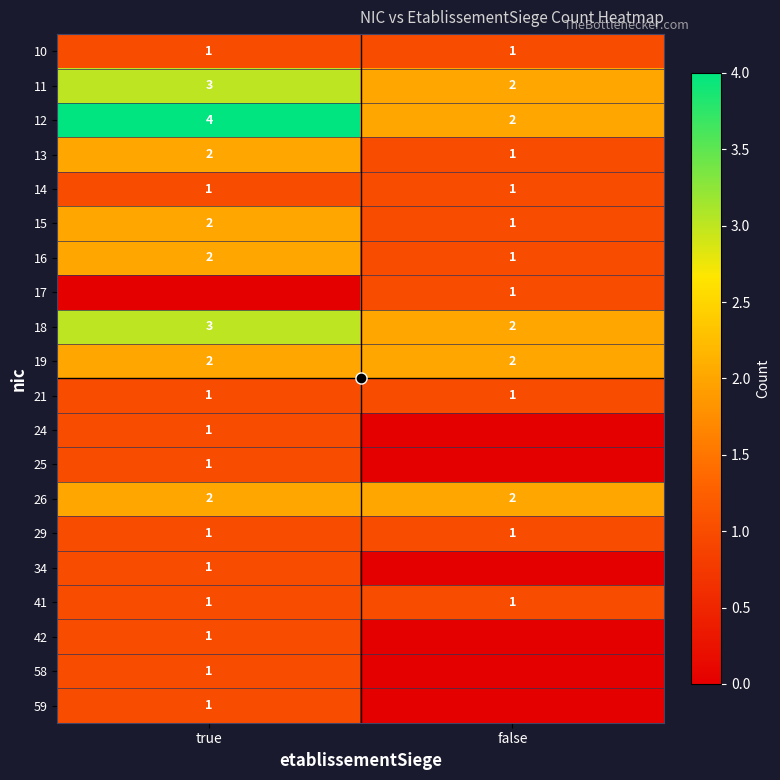

Is it true that 34 equals 1 at true?

True